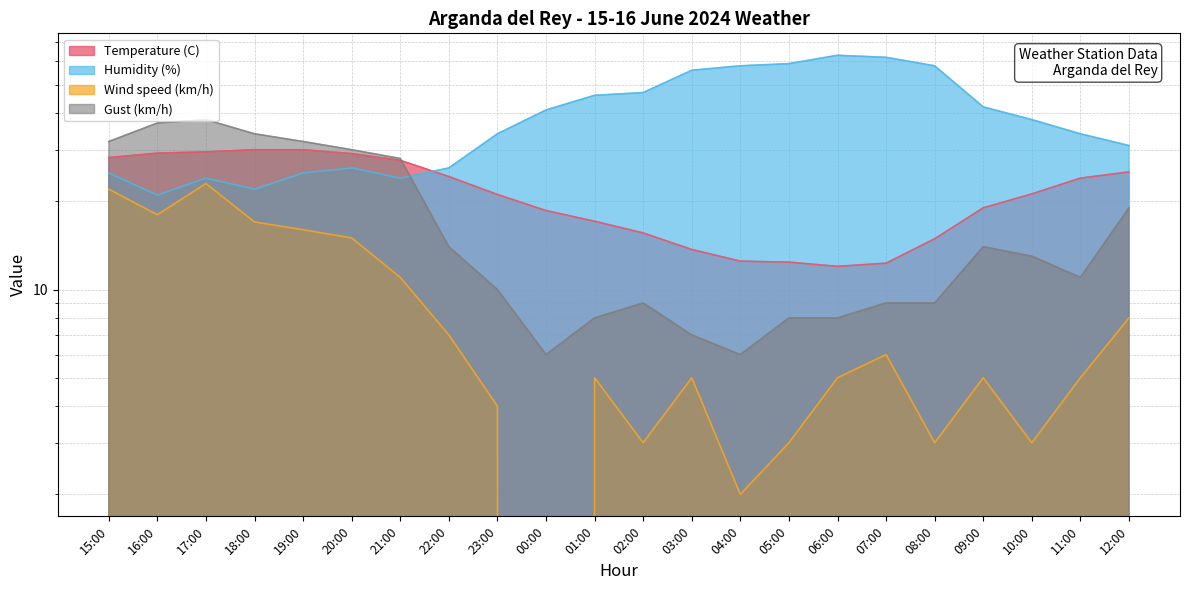

True or false: Humidity (%) has a value of 57.2 at 09:00.

False